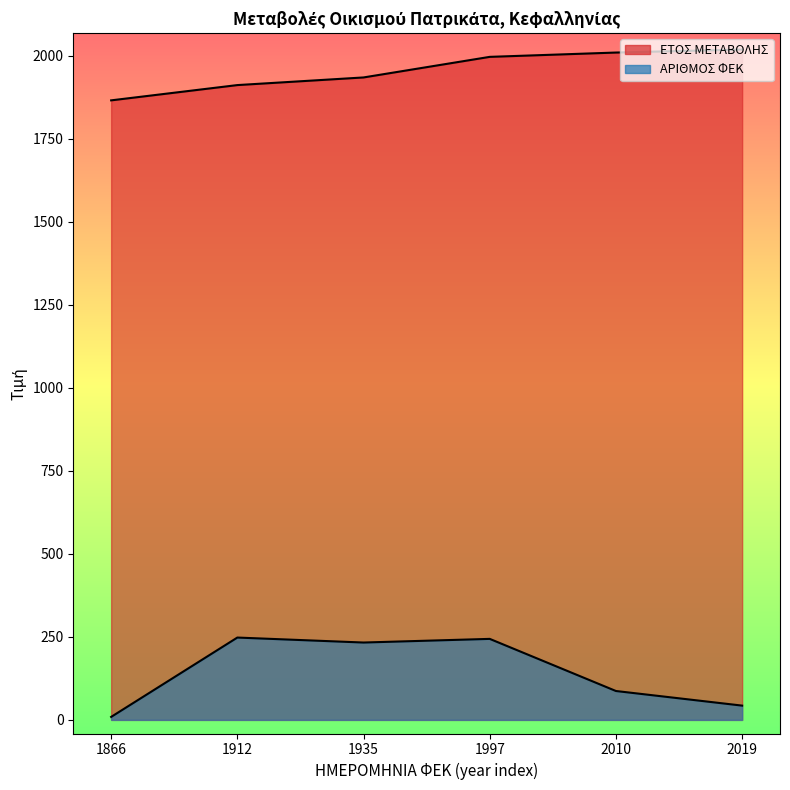

What is the maximum value shown in the chart?

2019